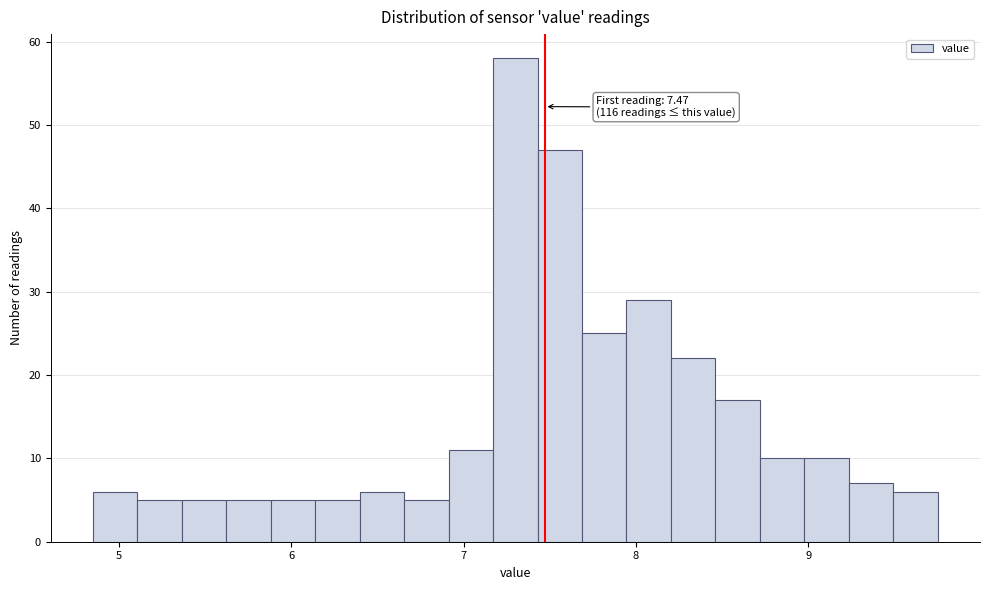

Around what value on the x-axis is the tallest bar? Give the approximate position of its centre, as read against the axis.

7.3